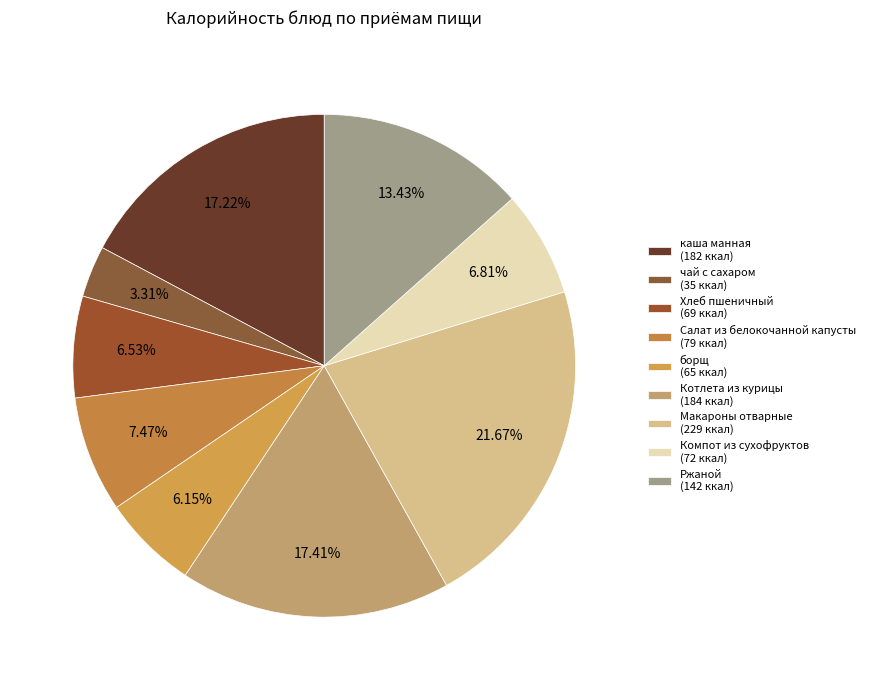

Rank the categories by value from lowest to highest.

чай с сахаром, борщ, Хлеб пшеничный, Компот из сухофруктов, Салат из белокочанной капусты, Ржаной, каша манная, Котлета из курицы, Макароны отварные